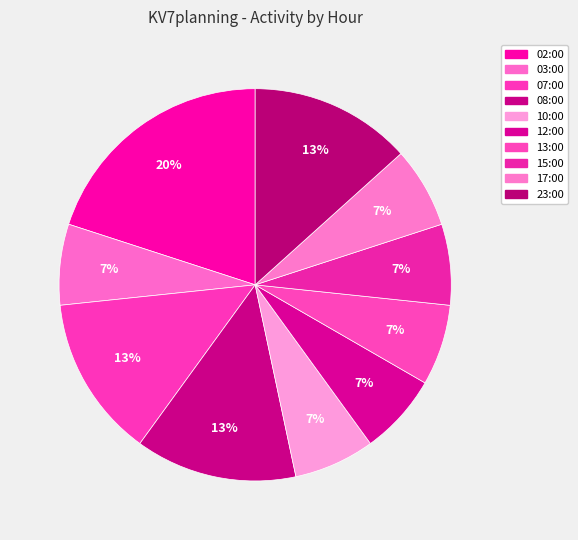

Is 12:00 the majority of the pie?

No